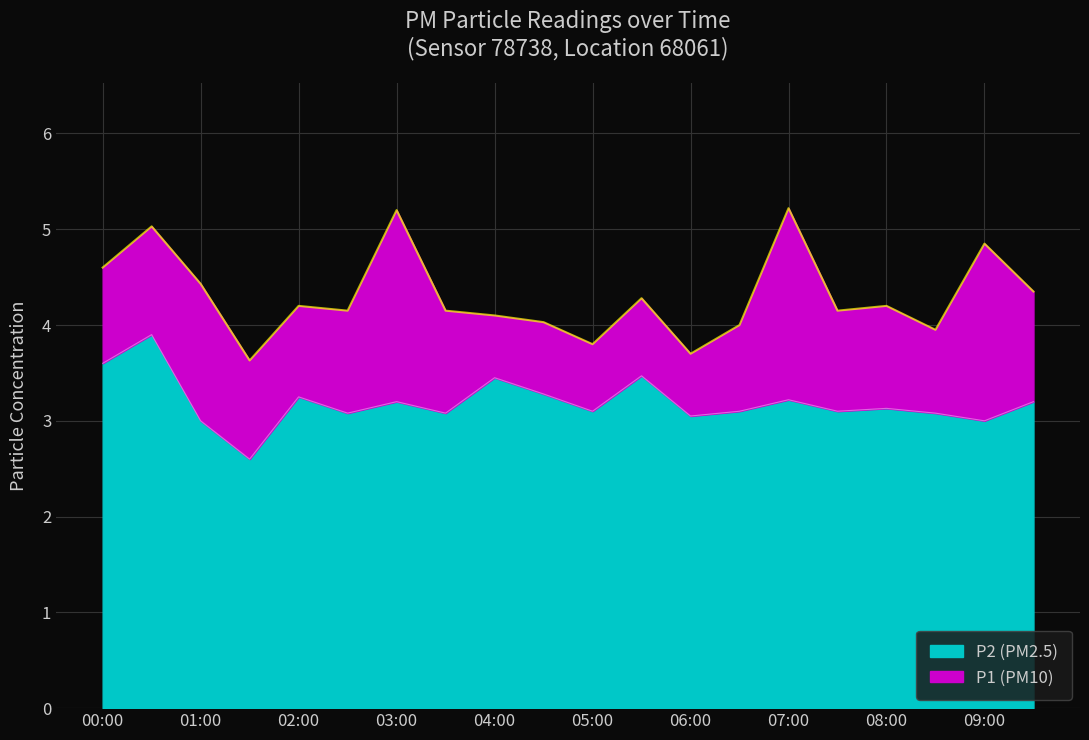

What position from the left is 09:30?

20